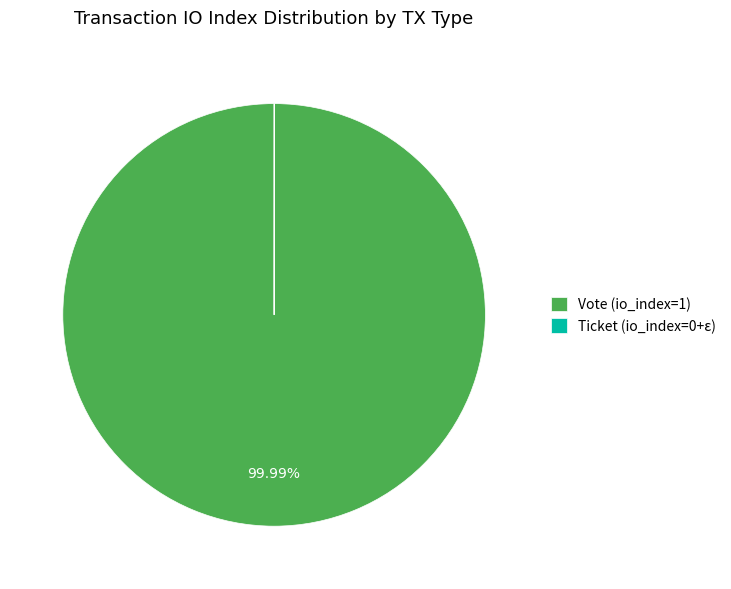

Which slice represents more than half of the pie?

Vote (io_index=1)